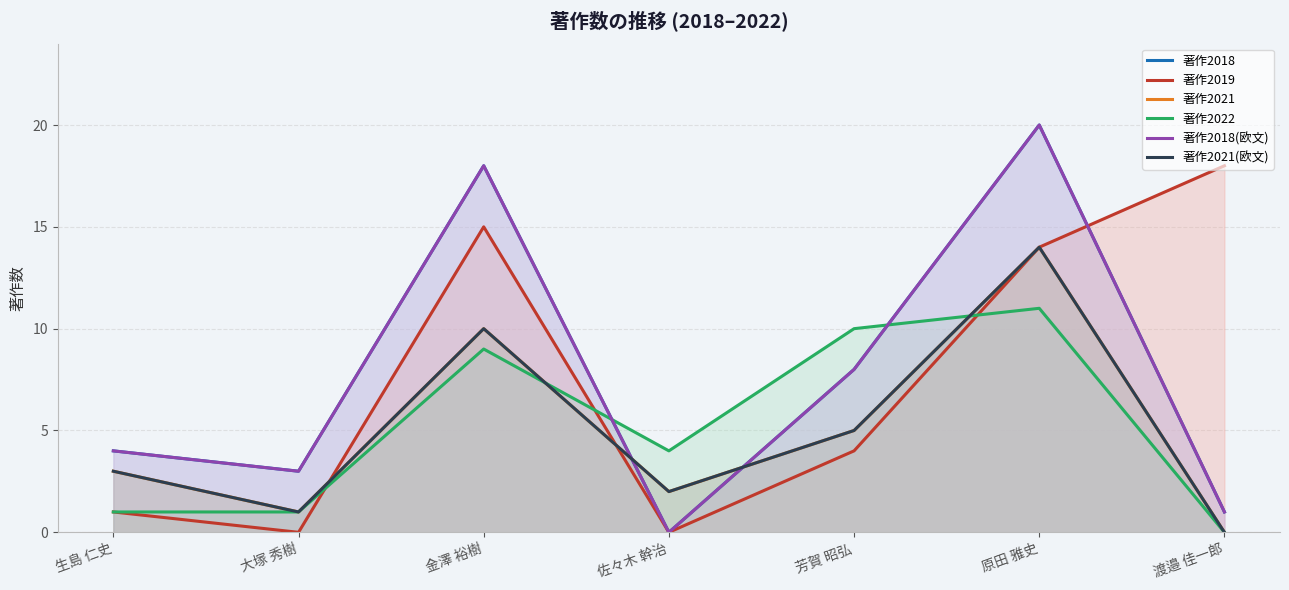

Read the 著作2021(欧文) value at 原田 雅史, to the nearest 10.

10